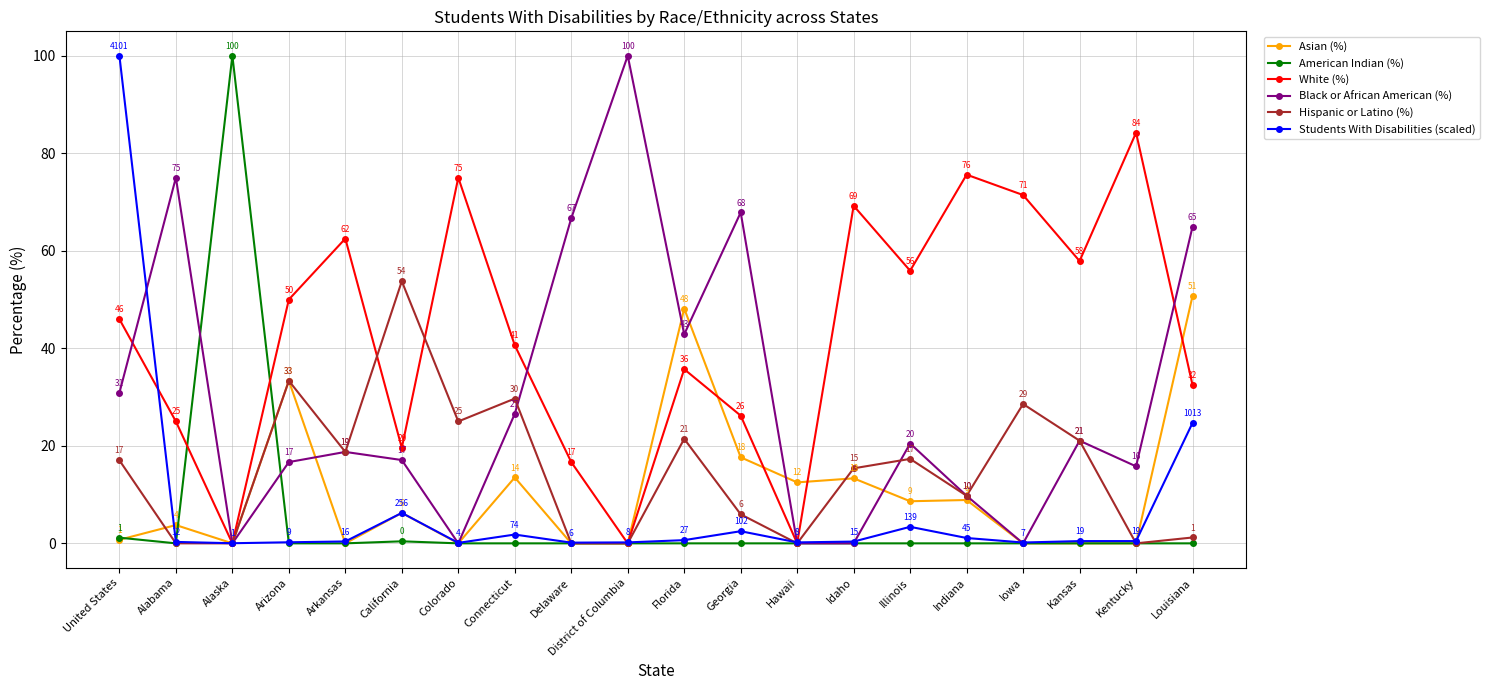

What is the sum of all White (%) values?

844.0